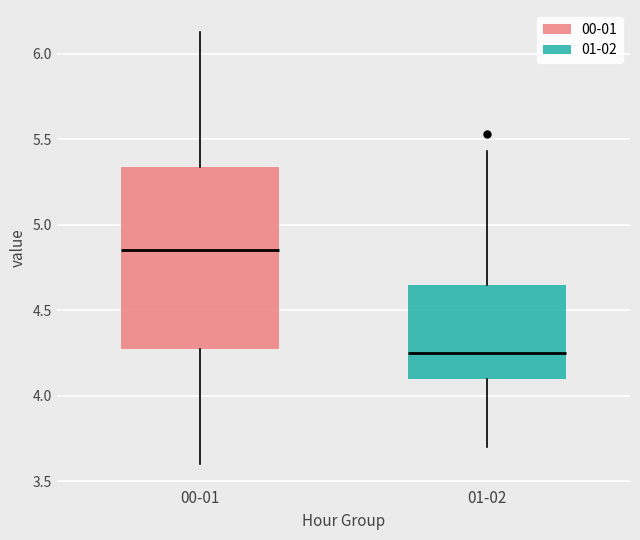

Reading left to right, read every box against the y-axis: the position of its median line, the range the box covers, and the ends of its whiskers. The values are not printed on the chart, so give them approximately, as read against the axis.

00-01: median 4.85, box 4.30 to 5.35, whiskers 3.60 to 6.15
01-02: median 4.25, box 4.10 to 4.65, whiskers 3.70 to 5.45